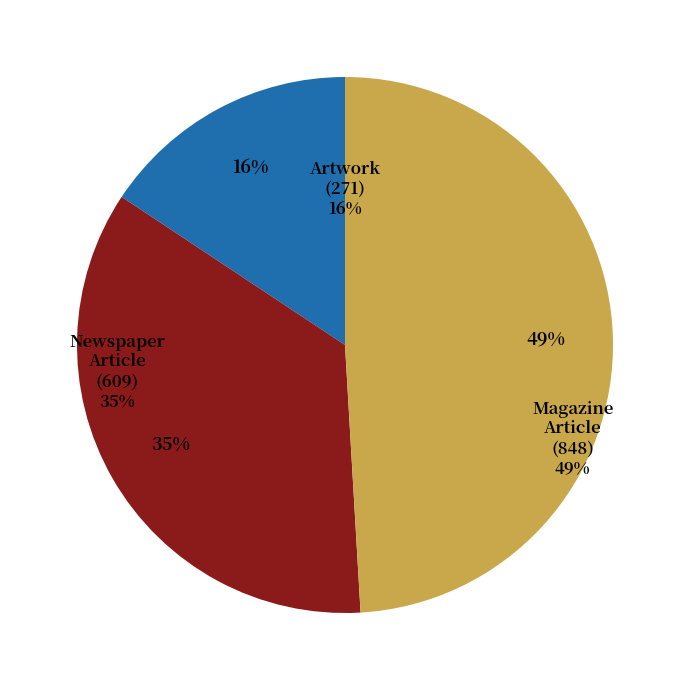

To the nearest percent, what is the difference between the Artwork (271) and Newspaper Article (609) slice percentages?

20%